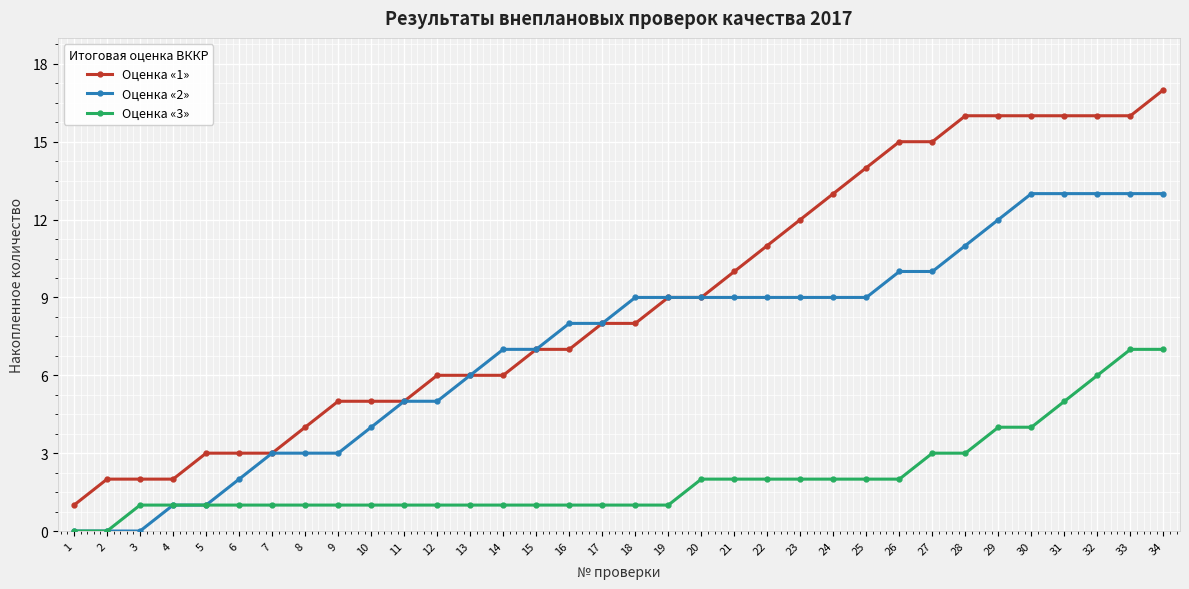

True or false: Оценка «3» and Оценка «1» cross at least once.

False